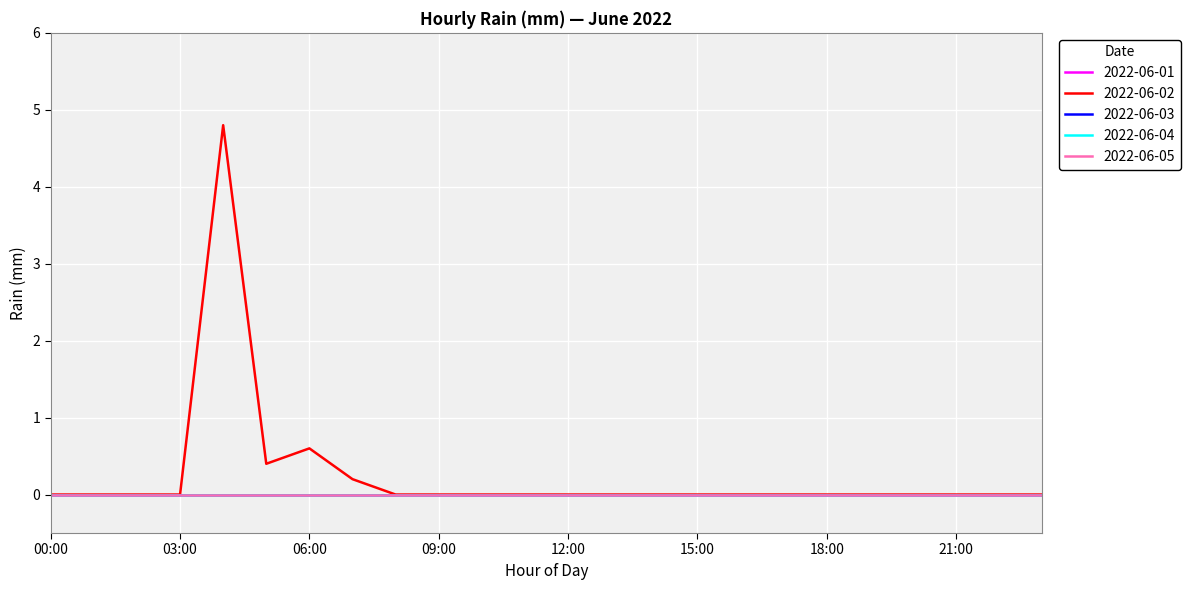

Does the chart display data point markers on the line(s)?

No